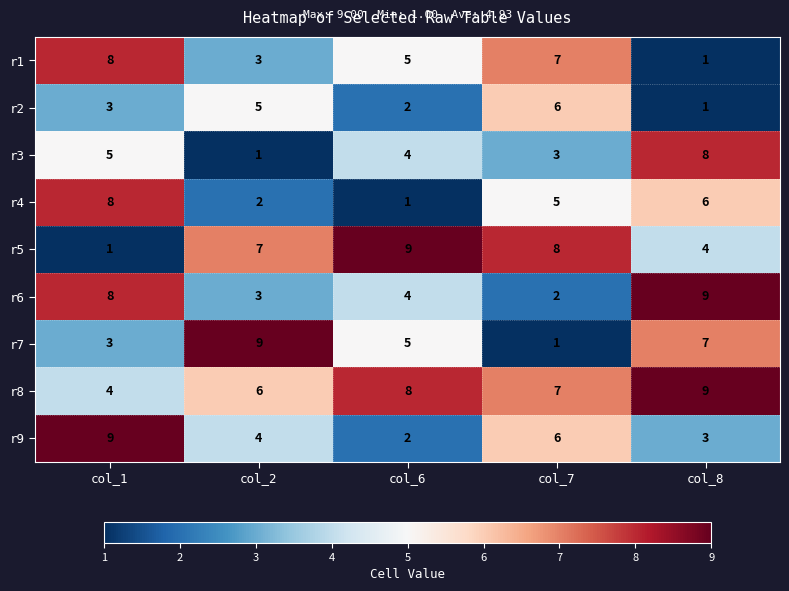

Between col_7 and col_8, which series saw the biggest shift?

r6